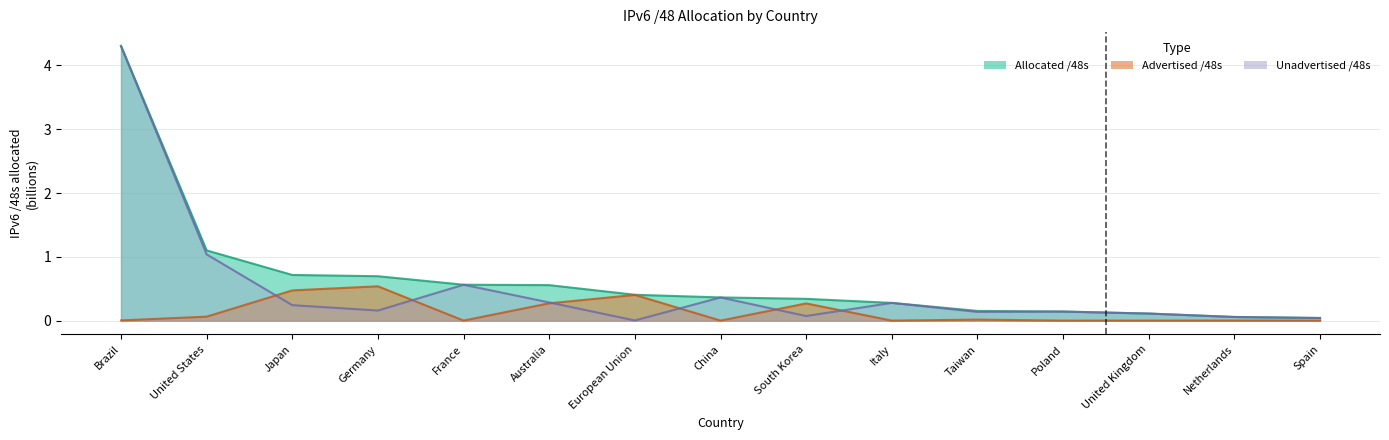

What is the difference between the maximum and minimum values in the allocated_48s series?

4.3